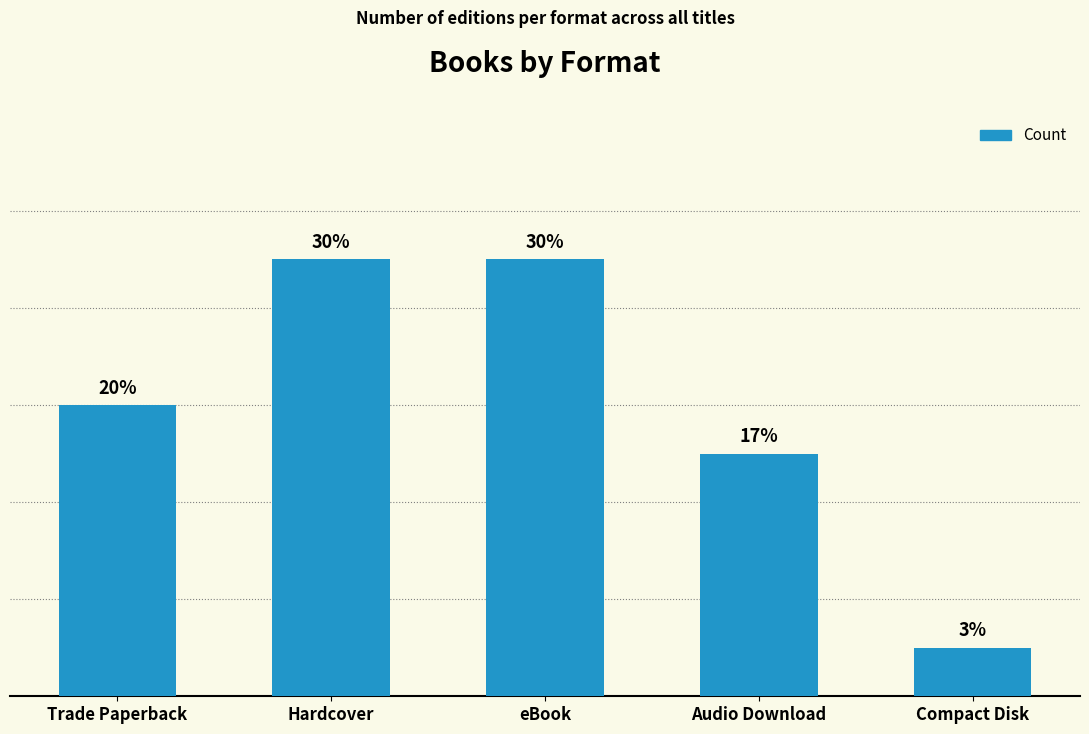

Rank the categories by value from lowest to highest.

Compact Disk, Audio Download, Trade Paperback, Hardcover, eBook